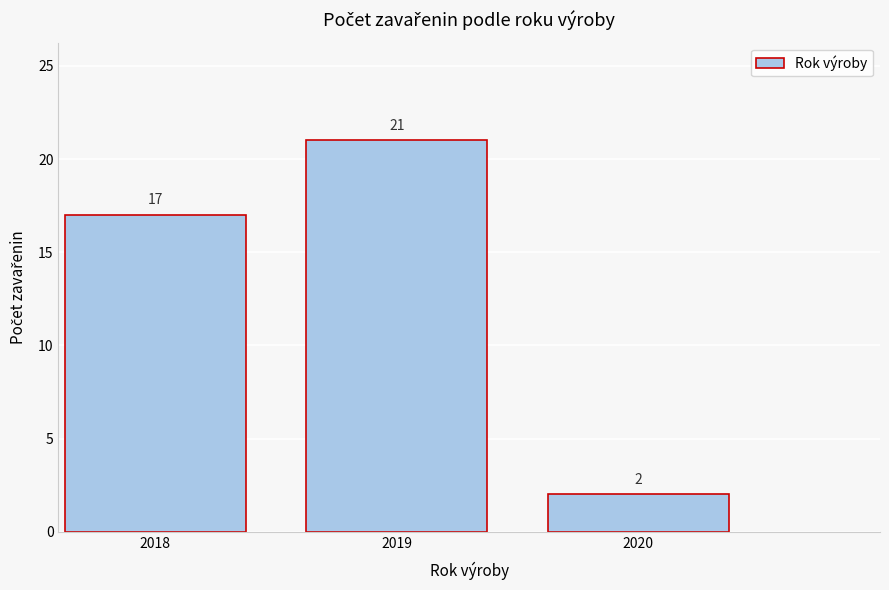

Reading right to left, list all the values displayed in this chart.

2020=2	2019=21	2018=17